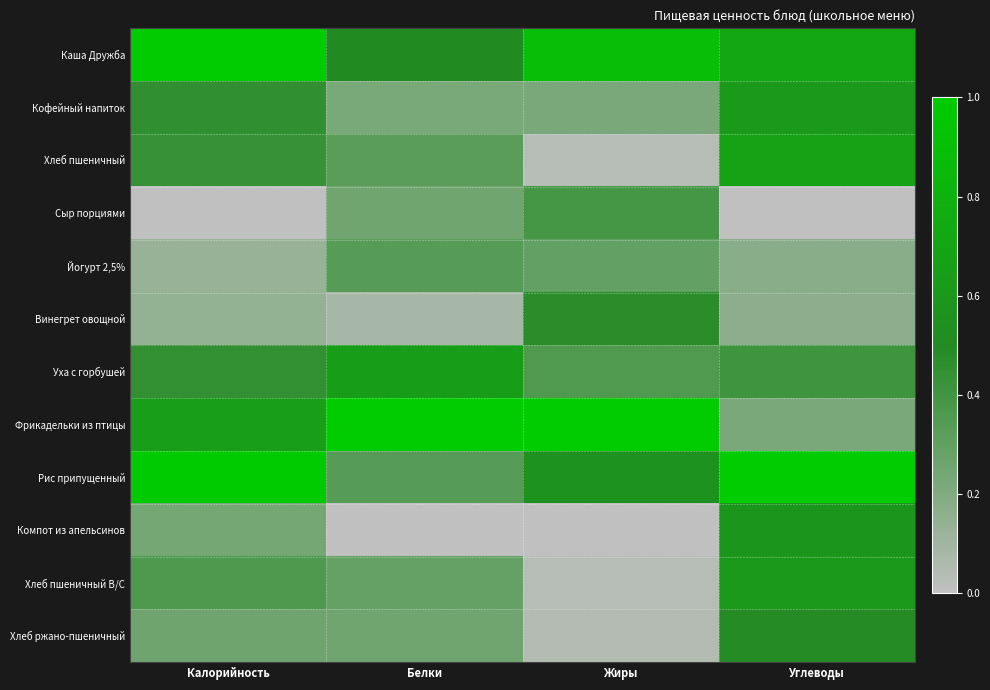

At how many categories does at least one series exceed 0?

4